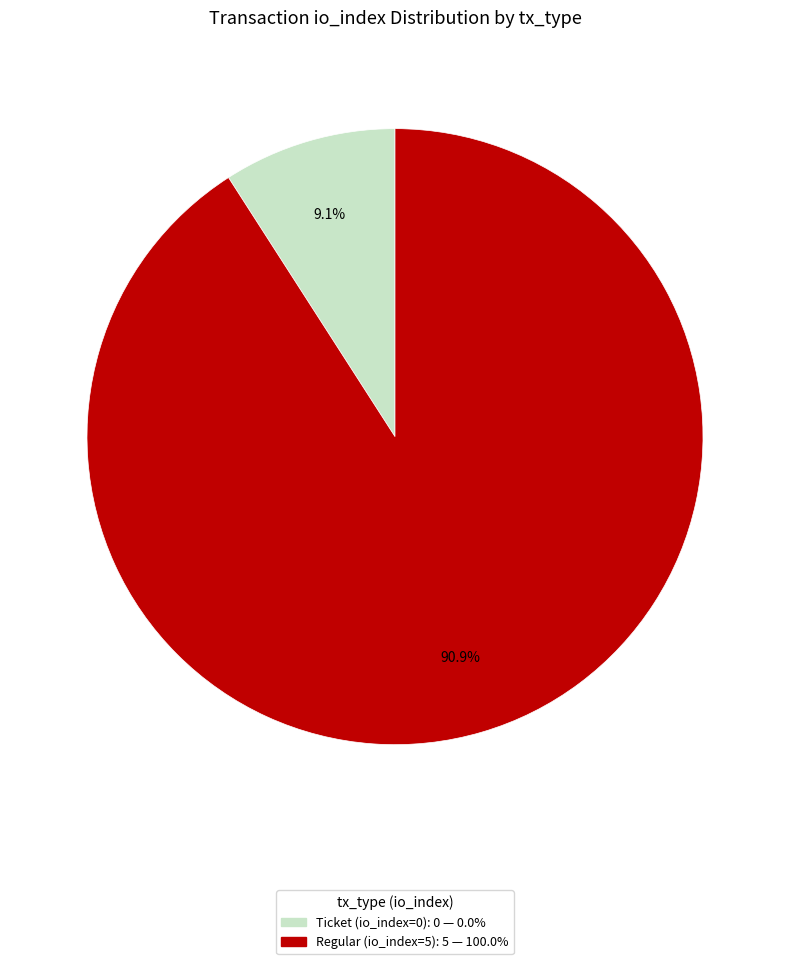

Which slice is the largest?

Regular (io_index=5)